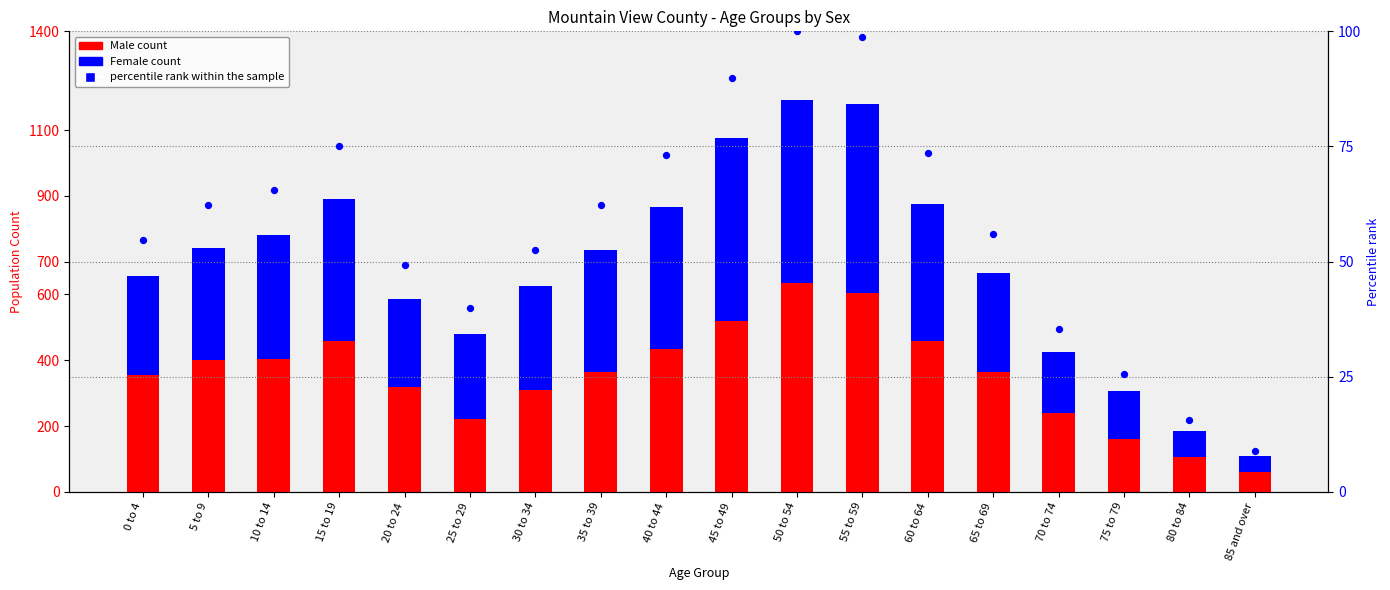

Which series contains the highest Y value?

Male count